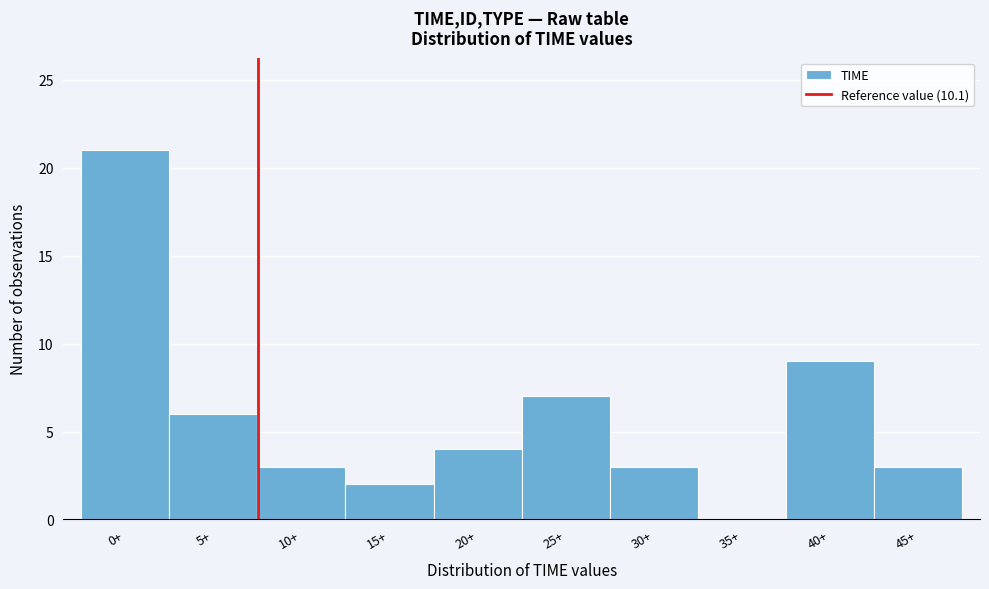

Reading left to right, transcribe all the data shown in this chart.

0+=21	5+=6	10+=3	15+=2	20+=4	25+=7	30+=3	35+=0	40+=9	45+=3